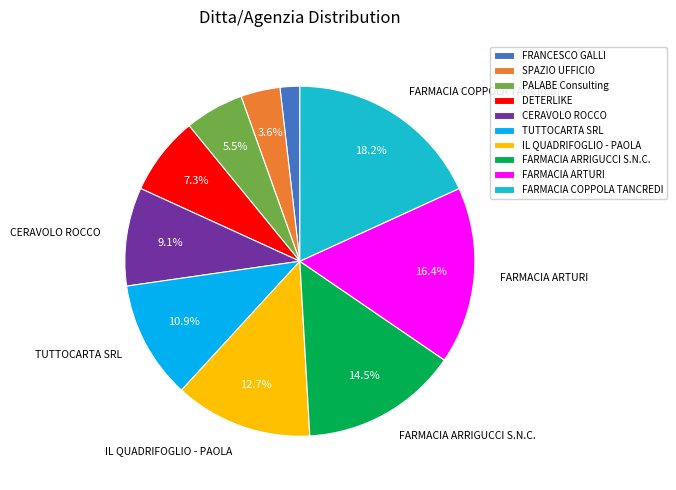

Does DETERLIKE represent more than half of the total?

No